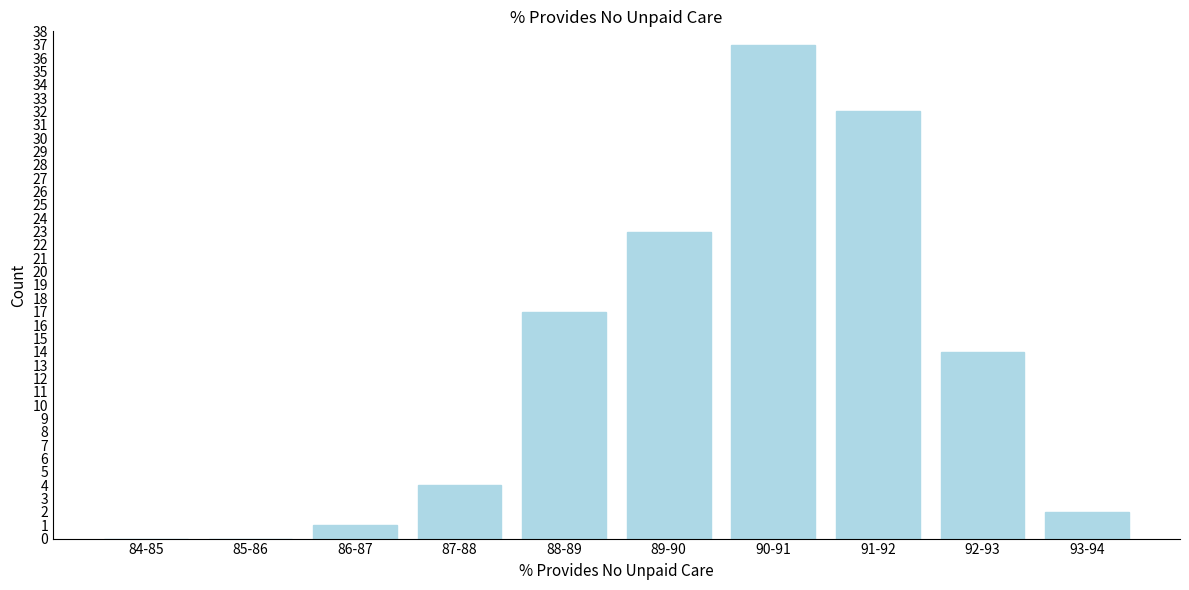

Reading left to right, extract all data points from this chart.

84-85=0	85-86=0	86-87=1	87-88=4	88-89=17	89-90=23	90-91=37	91-92=32	92-93=14	93-94=2